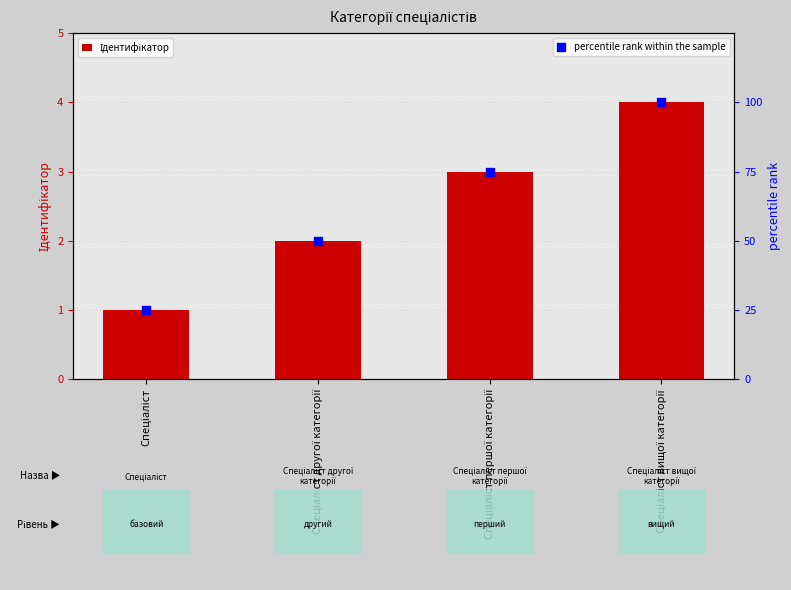

Which series has the largest Y range (max minus min)?

percentile rank within the sample